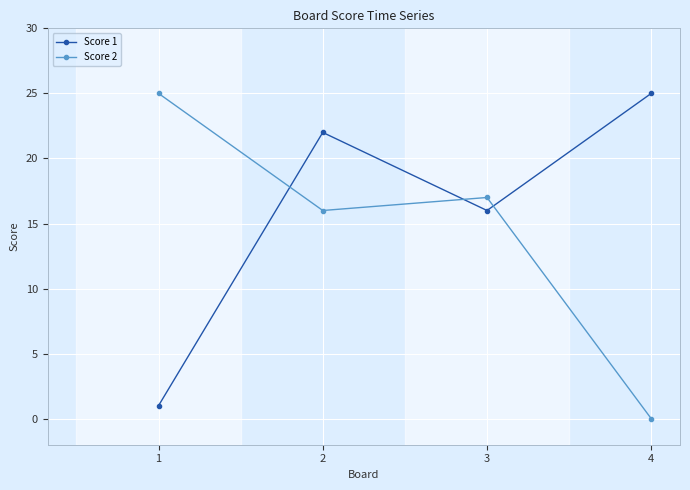

What are all the series names shown in the legend?

Score 1, Score 2